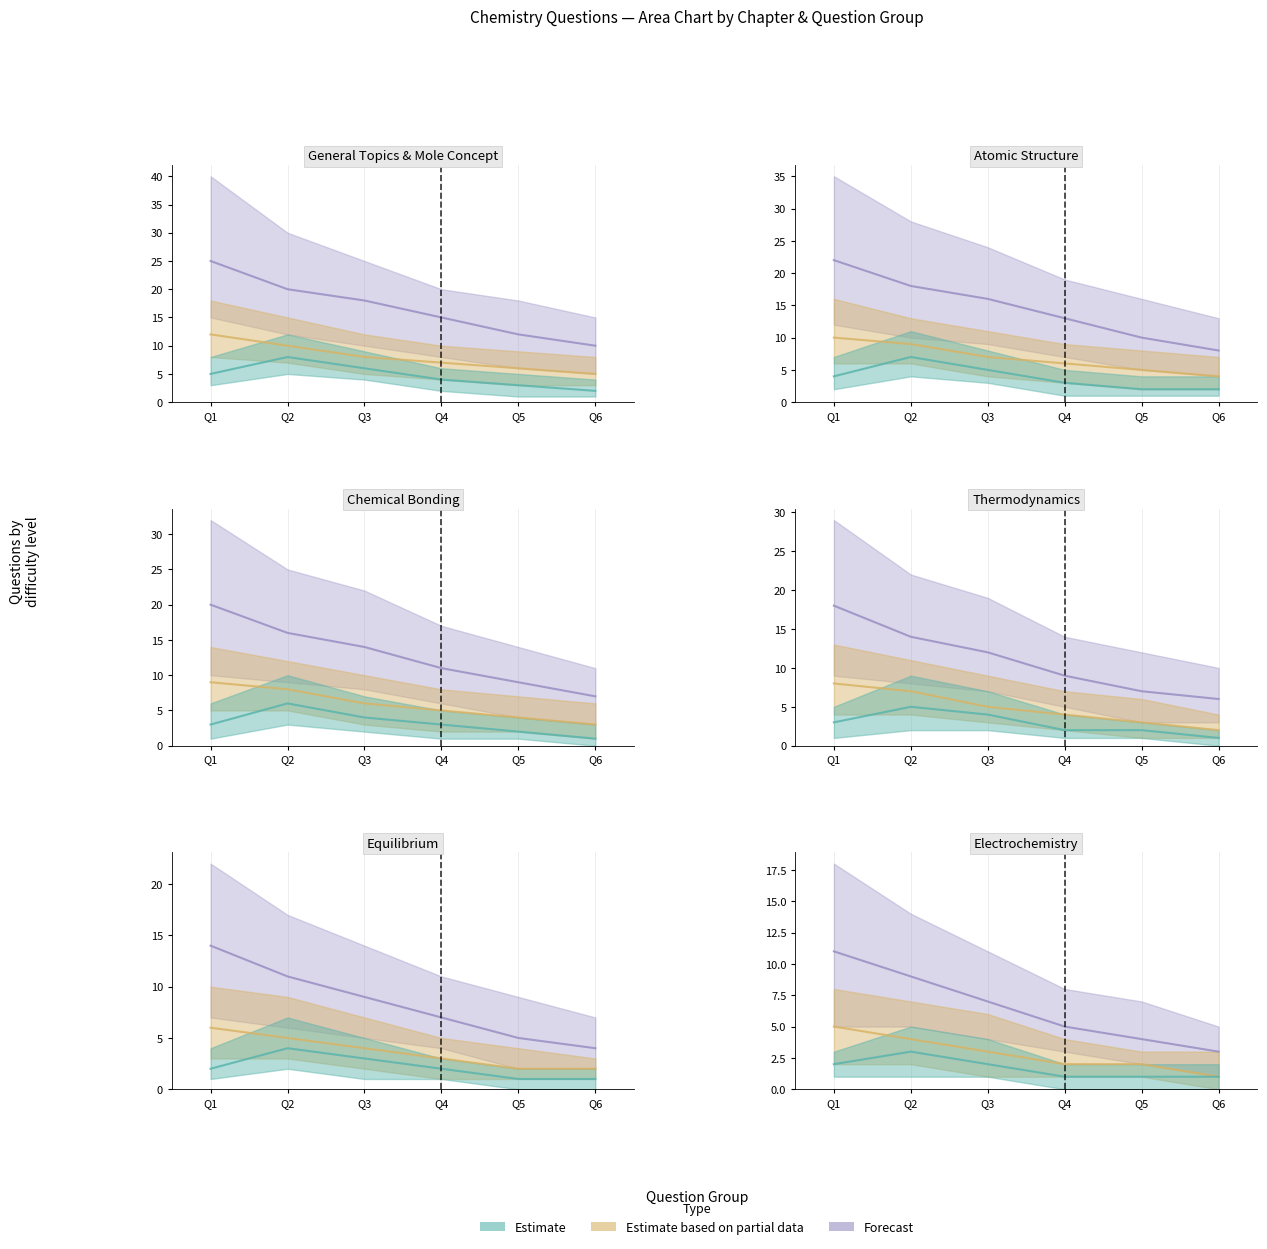

Which category has the highest value in the Forecast series?

Q1